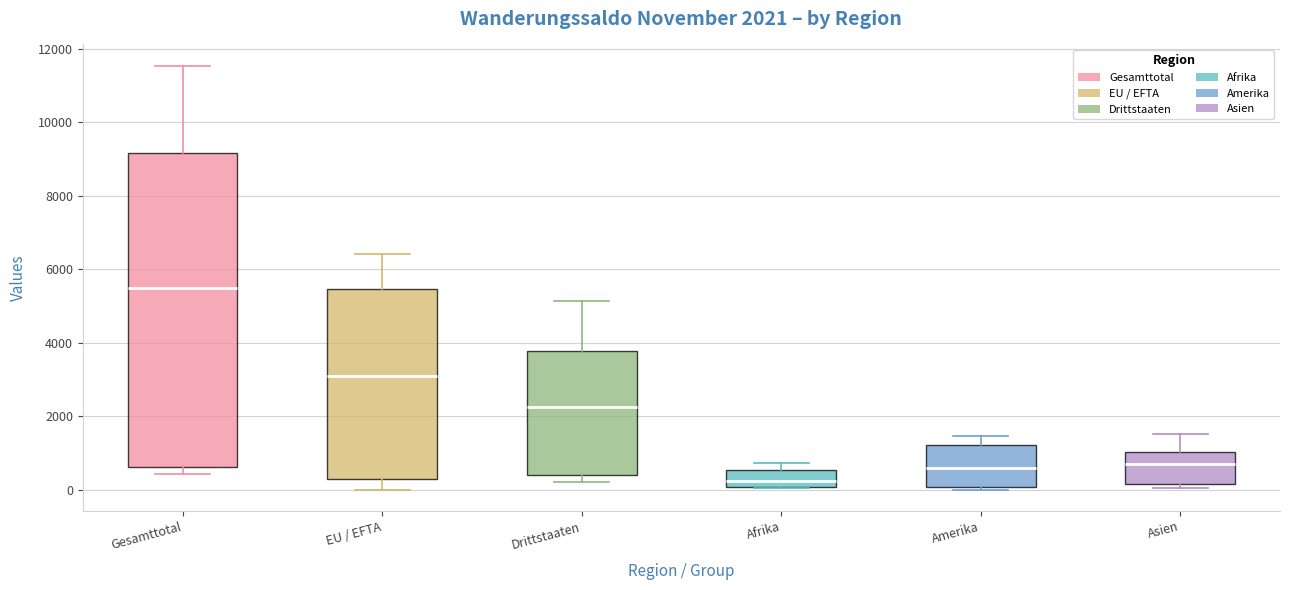

Which box is the tallest, from its lower edge to its upper edge?

Gesamttotal